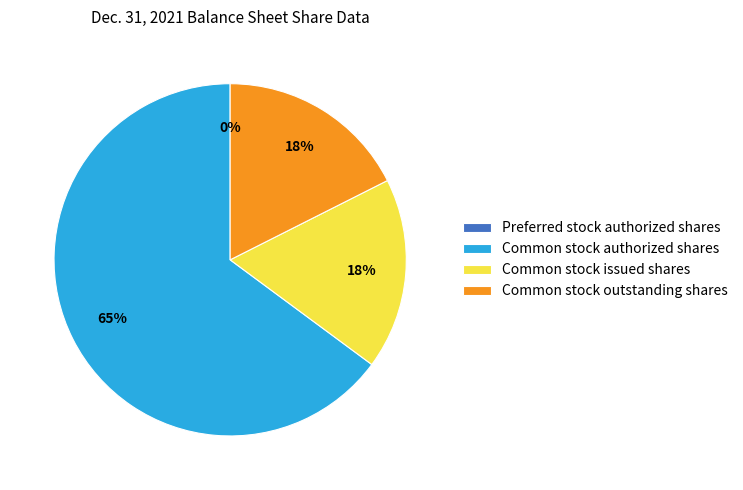

Does any single category account for the majority?

Yes